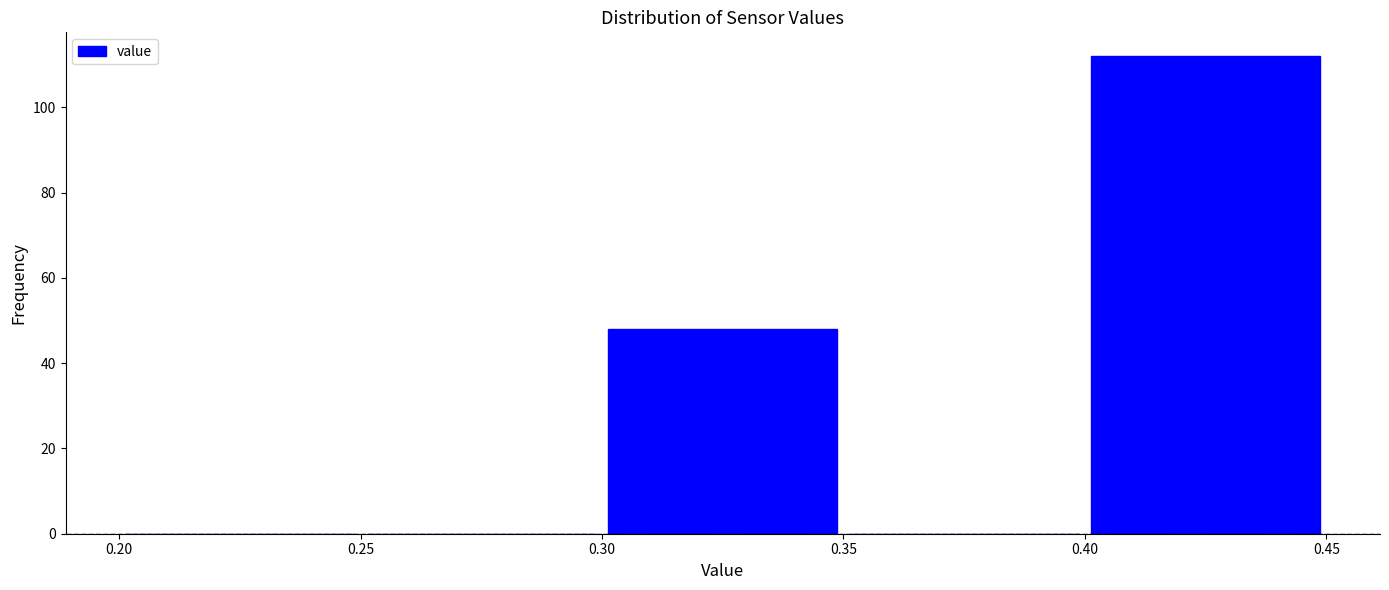

Reading left to right, list every bar in this chart as the range it spans on the x-axis followed by its height. The values are not printed on the chart, so give them approximately, as read against the axis.

0.20 to 0.25: 0
0.25 to 0.30: 0
0.30 to 0.35: 48
0.35 to 0.40: 0
0.40 to 0.45: 112